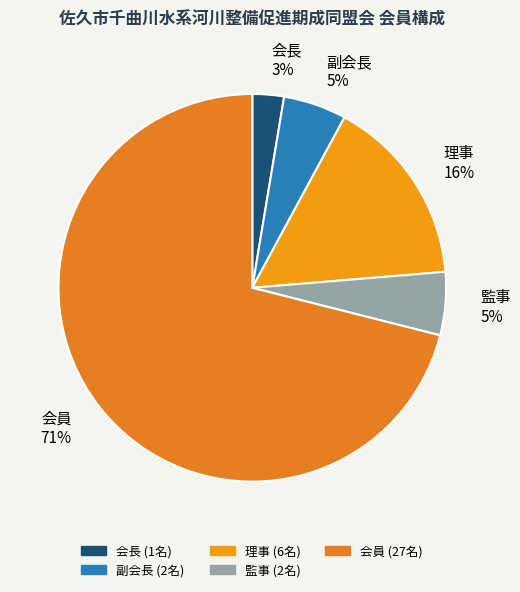

To the nearest percent, what is the difference between the 会員 and 理事 slice percentages?

55%